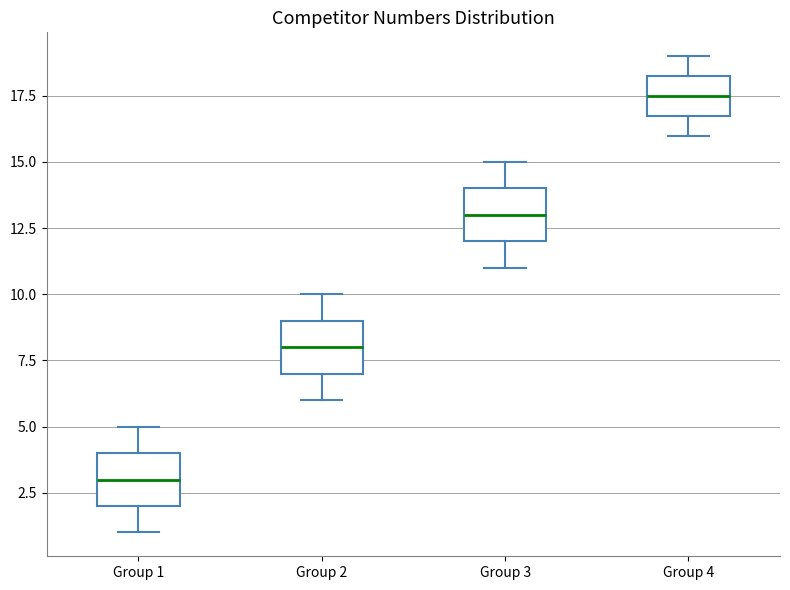

Which box has the highest median line?

Group 4